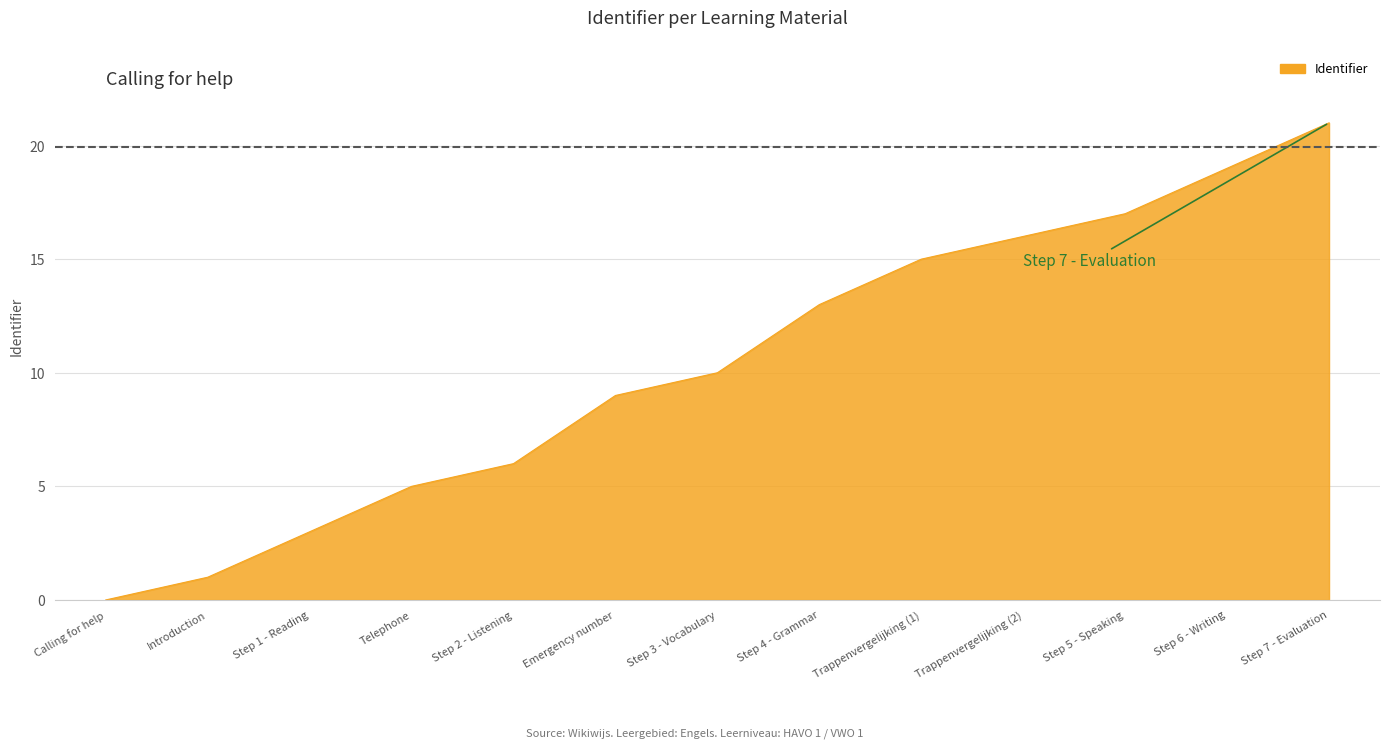

What position from the left is Trappenvergelijking (2)?

10